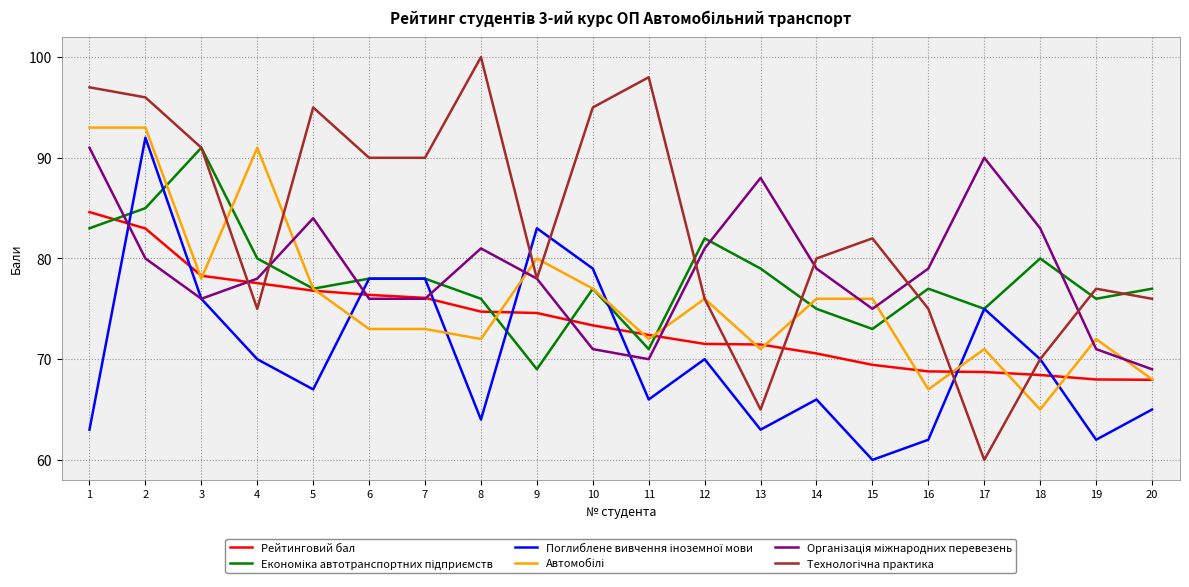

What is the minimum value for Рейтинговий бал?

68.0